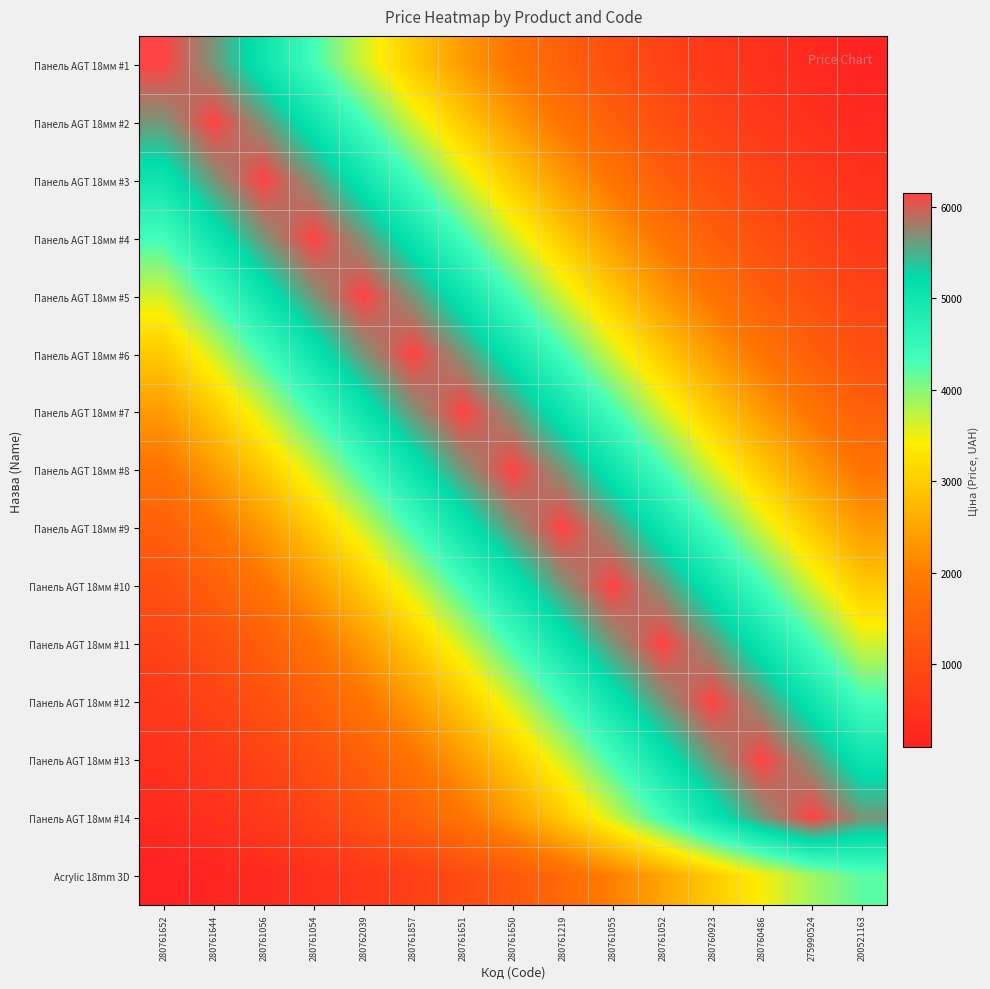

Reading right to left, extract all data points from this chart.

Панель AGT 18мм #1: 200521163=128.6	275990524=265.3	280760486=416.9	280760923=593.4	280761052=808.3	280761055=1077.6	280761219=1418.0	280761650=1843.7	280761651=2361.7	280761857=2967.5	280762039=3641.5	280761054=4347.9	280761056=5037.6	280761644=5654.2	280761652=6143.2
Панель AGT 18мм #2: 200521163=265.3	275990524=416.9	280760486=593.4	280760923=808.3	280761052=1077.6	280761055=1418.0	280761219=1843.7	280761650=2361.7	280761651=2967.5	280761857=3641.5	280762039=4347.9	280761054=5037.6	280761056=5654.2	280761644=6143.2	280761652=5654.2
Панель AGT 18мм #3: 200521163=416.9	275990524=593.4	280760486=808.3	280760923=1077.6	280761052=1418.0	280761055=1843.7	280761219=2361.7	280761650=2967.5	280761651=3641.5	280761857=4347.9	280762039=5037.6	280761054=5654.2	280761056=6143.2	280761644=5654.2	280761652=5037.6
Панель AGT 18мм #4: 200521163=593.4	275990524=808.3	280760486=1077.6	280760923=1418.0	280761052=1843.7	280761055=2361.7	280761219=2967.5	280761650=3641.5	280761651=4347.9	280761857=5037.6	280762039=5654.2	280761054=6143.2	280761056=5654.2	280761644=5037.6	280761652=4347.9
Панель AGT 18мм #5: 200521163=808.3	275990524=1077.6	280760486=1418.0	280760923=1843.7	280761052=2361.7	280761055=2967.5	280761219=3641.5	280761650=4347.9	280761651=5037.6	280761857=5654.2	280762039=6143.2	280761054=5654.2	280761056=5037.6	280761644=4347.9	280761652=3641.5
Панель AGT 18мм #6: 200521163=1077.6	275990524=1418.0	280760486=1843.7	280760923=2361.7	280761052=2967.5	280761055=3641.5	280761219=4347.9	280761650=5037.6	280761651=5654.2	280761857=6143.2	280762039=5654.2	280761054=5037.6	280761056=4347.9	280761644=3641.5	280761652=2967.5
Панель AGT 18мм #7: 200521163=1418.0	275990524=1843.7	280760486=2361.7	280760923=2967.5	280761052=3641.5	280761055=4347.9	280761219=5037.6	280761650=5654.2	280761651=6143.2	280761857=5654.2	280762039=5037.6	280761054=4347.9	280761056=3641.5	280761644=2967.5	280761652=2361.7
Панель AGT 18мм #8: 200521163=1843.7	275990524=2361.7	280760486=2967.5	280760923=3641.5	280761052=4347.9	280761055=5037.6	280761219=5654.2	280761650=6143.2	280761651=5654.2	280761857=5037.6	280762039=4347.9	280761054=3641.5	280761056=2967.5	280761644=2361.7	280761652=1843.7
Панель AGT 18мм #9: 200521163=2361.7	275990524=2967.5	280760486=3641.5	280760923=4347.9	280761052=5037.6	280761055=5654.2	280761219=6143.2	280761650=5654.2	280761651=5037.6	280761857=4347.9	280762039=3641.5	280761054=2967.5	280761056=2361.7	280761644=1843.7	280761652=1418.0
Панель AGT 18мм #10: 200521163=2967.5	275990524=3641.5	280760486=4347.9	280760923=5037.6	280761052=5654.2	280761055=6143.2	280761219=5654.2	280761650=5037.6	280761651=4347.9	280761857=3641.5	280762039=2967.5	280761054=2361.7	280761056=1843.7	280761644=1418.0	280761652=1077.6
Панель AGT 18мм #11: 200521163=3641.5	275990524=4347.9	280760486=5037.6	280760923=5654.2	280761052=6143.2	280761055=5654.2	280761219=5037.6	280761650=4347.9	280761651=3641.5	280761857=2967.5	280762039=2361.7	280761054=1843.7	280761056=1418.0	280761644=1077.6	280761652=808.3
Панель AGT 18мм #12: 200521163=4347.9	275990524=5037.6	280760486=5654.2	280760923=6143.2	280761052=5654.2	280761055=5037.6	280761219=4347.9	280761650=3641.5	280761651=2967.5	280761857=2361.7	280762039=1843.7	280761054=1418.0	280761056=1077.6	280761644=808.3	280761652=593.4
Панель AGT 18мм #13: 200521163=5037.6	275990524=5654.2	280760486=6143.2	280760923=5654.2	280761052=5037.6	280761055=4347.9	280761219=3641.5	280761650=2967.5	280761651=2361.7	280761857=1843.7	280762039=1418.0	280761054=1077.6	280761056=808.3	280761644=593.4	280761652=416.9
Панель AGT 18мм #14: 200521163=5654.2	275990524=6143.2	280760486=5654.2	280760923=5037.6	280761052=4347.9	280761055=3641.5	280761219=2967.5	280761650=2361.7	280761651=1843.7	280761857=1418.0	280762039=1077.6	280761054=808.3	280761056=593.4	280761644=416.9	280761652=265.3
Acrylic 18mm 3D: 200521163=4204.8	275990524=3870.1	280760486=3448.0	280760923=2975.9	280761052=2492.4	280761055=2031.1	280761219=1616.5	280761650=1261.9	280761651=970.6	280761857=737.6	280762039=553.3	280761054=406.2	280761056=285.3	280761644=181.6	280761652=88.0